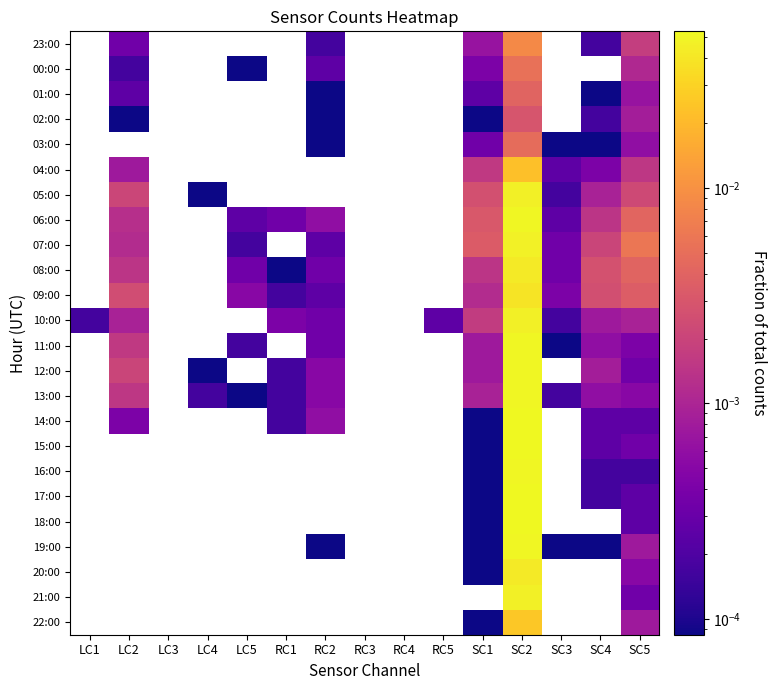

The value of 01:00 at SC2 is 0.0. True or false?

False